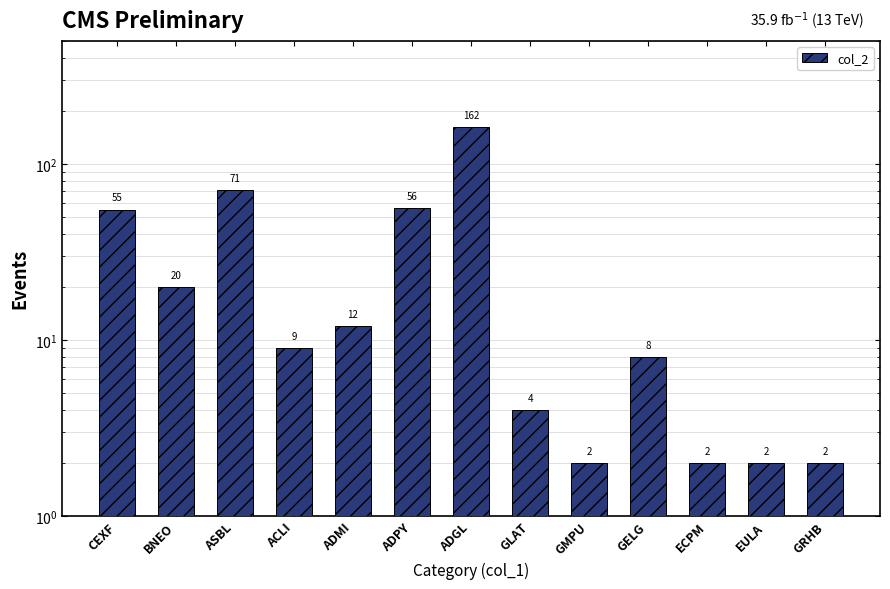

Which has a higher value, GLAT or GRHB?

GLAT